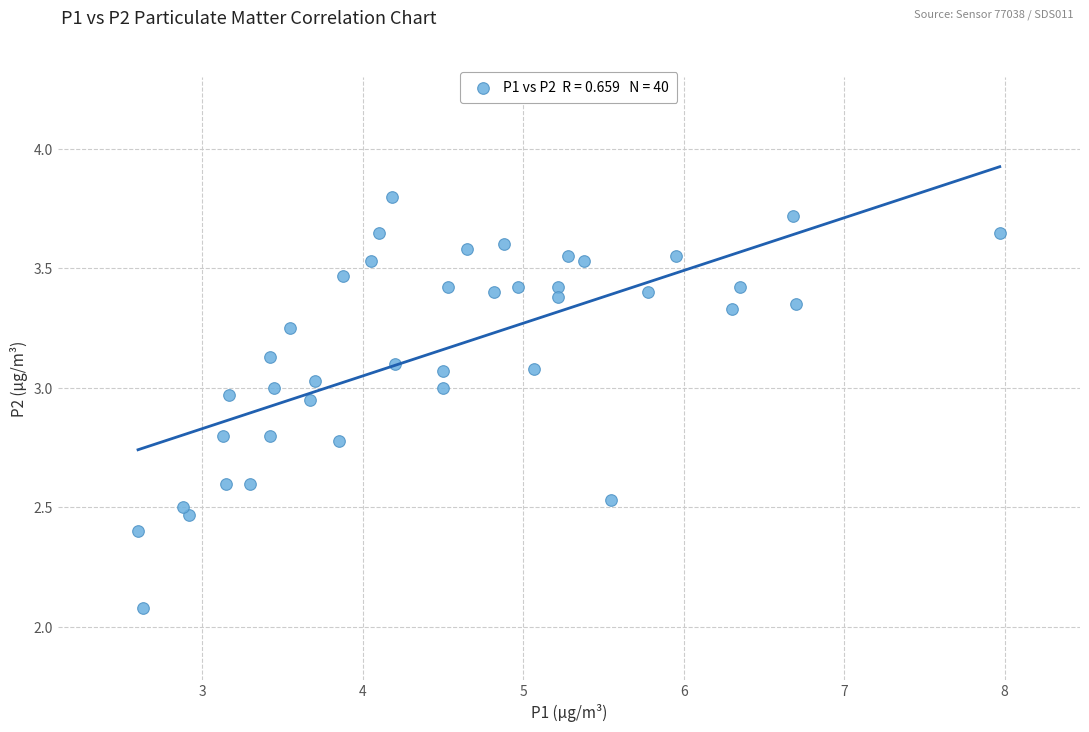

What Y value in the scatter plot is closest to 2?

2.1